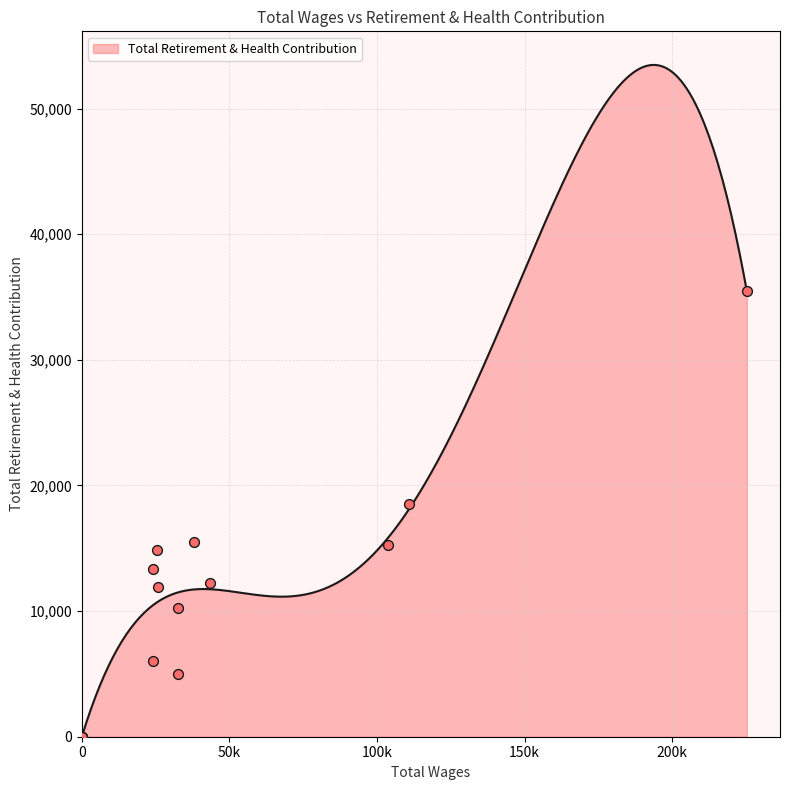

Which has a higher value, 0.0 or 38112.0?

38112.0